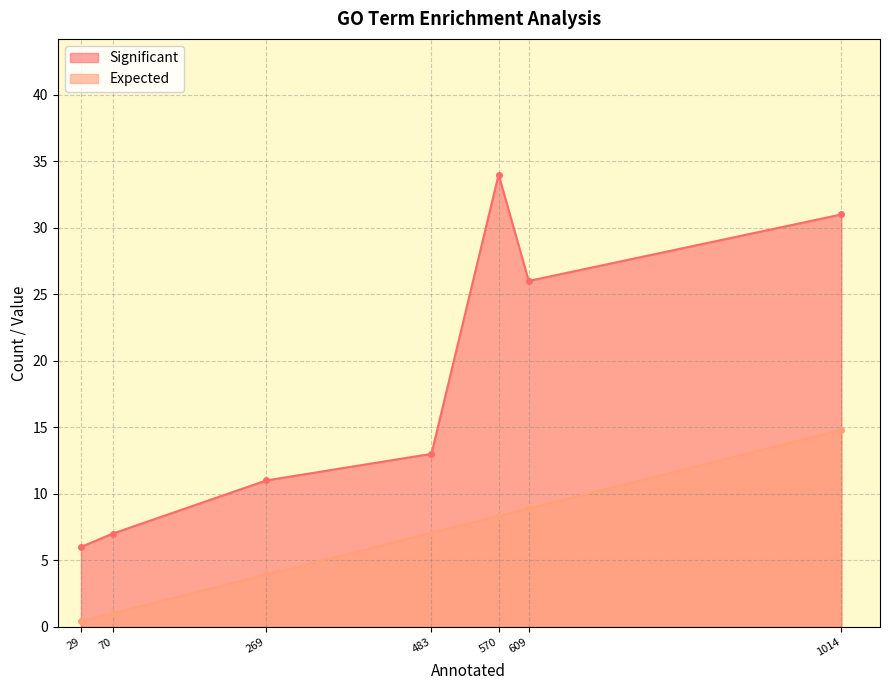

How many data points in Expected are less than 7?

3